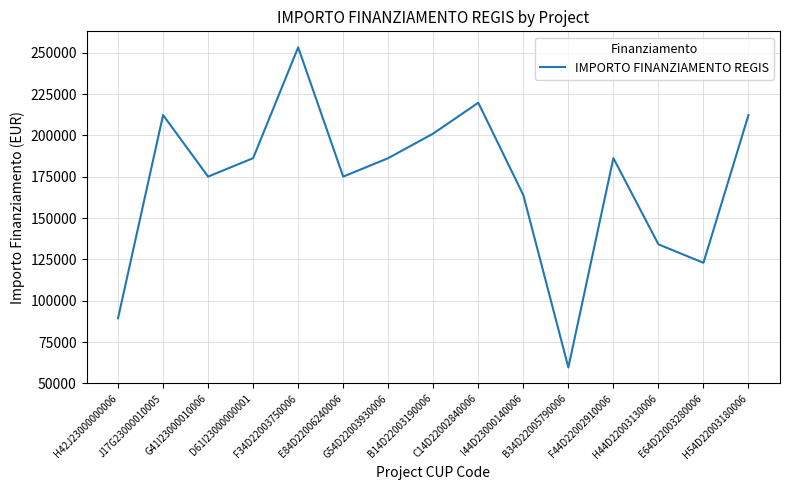

Reading right to left, extract all data points from this chart.

H54D22003180006=212371.5	E64D22003280006=122951.9	H44D22003130006=134129.4	F44D22002910006=186290.8	B34D22005790006=59613.0	I44D23000140006=163935.9	C14D22002840006=219823.1	B14D22003190006=201194.0	G54D22003930006=186290.8	E84D22006240006=175113.3	F34D22003750006=253355.4	D61I23000000001=186290.8	G41I23000010006=175113.3	J17G23000010005=212371.5	H42J23000000006=89419.6